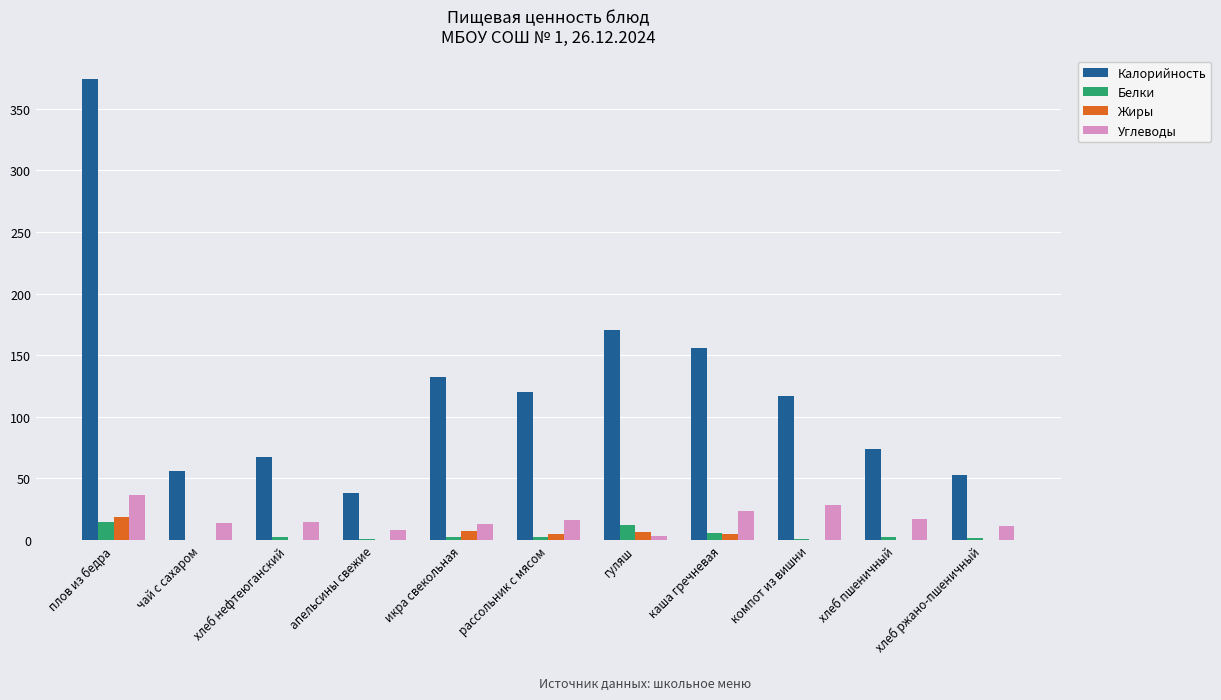

The value of Углеводы at компот из вишни is 28.2. True or false?

True